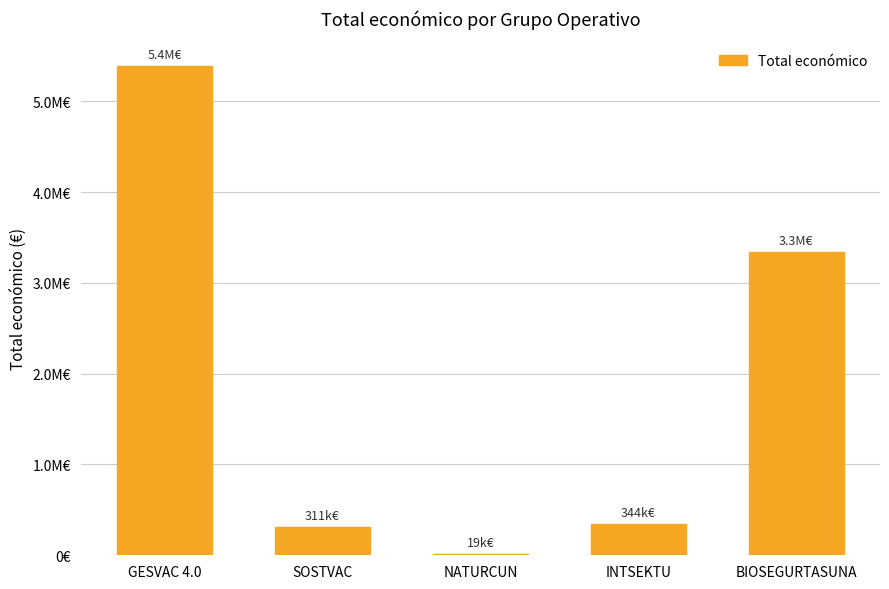

Approximately how many times larger is the value at GESVAC 4.0 compared to BIOSEGURTASUNA?

1.6